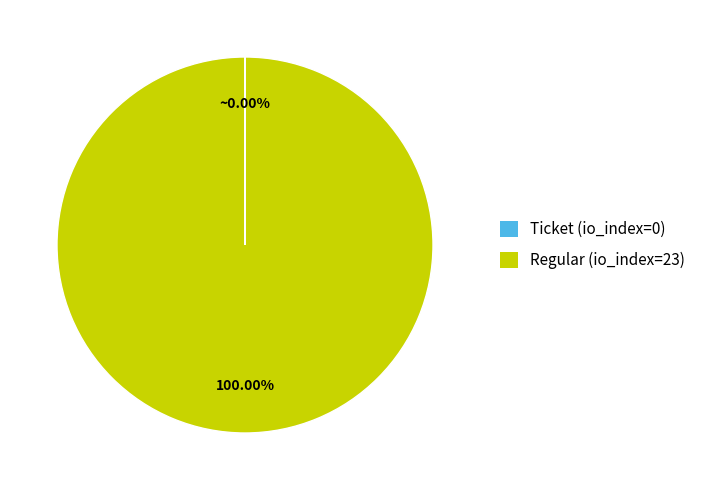

Which category has the biggest portion of the pie?

Regular (io_index=23)